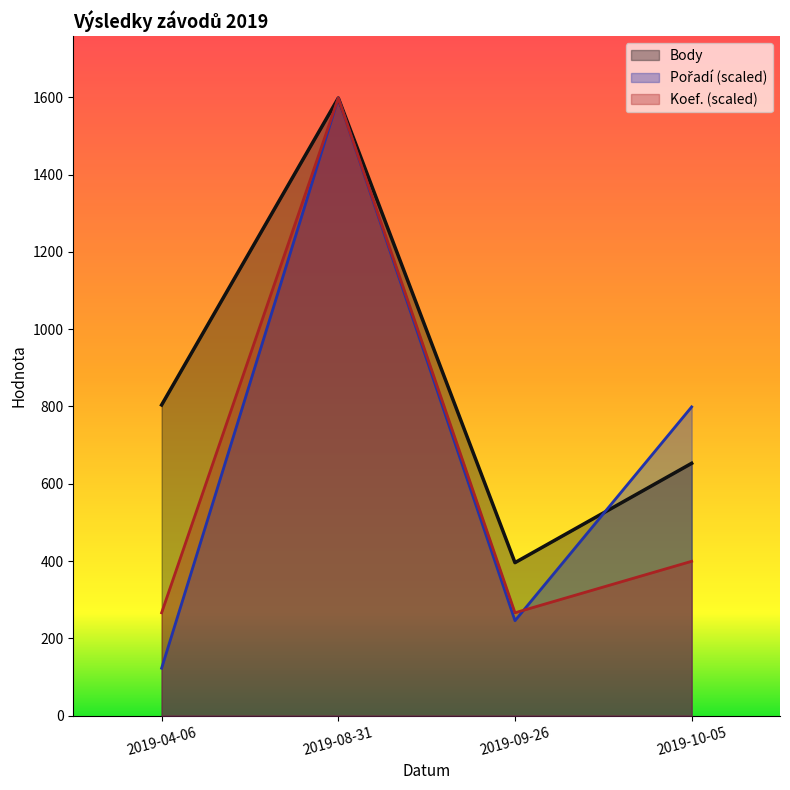

What is the minimum value shown in the chart?

122.9